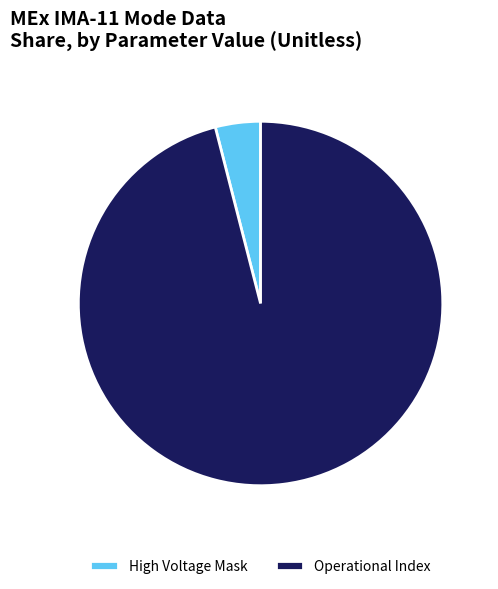

Which slice is the largest?

Operational Index